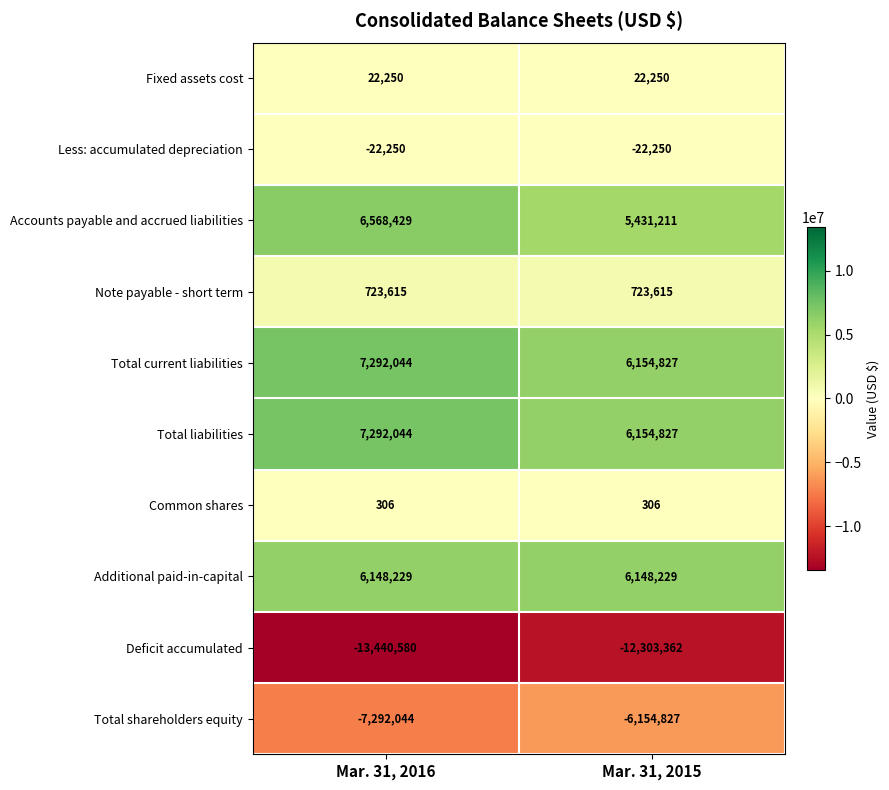

The Additional paid-in-capital series shows 1324310 at Mar. 31, 2016. True or false?

False